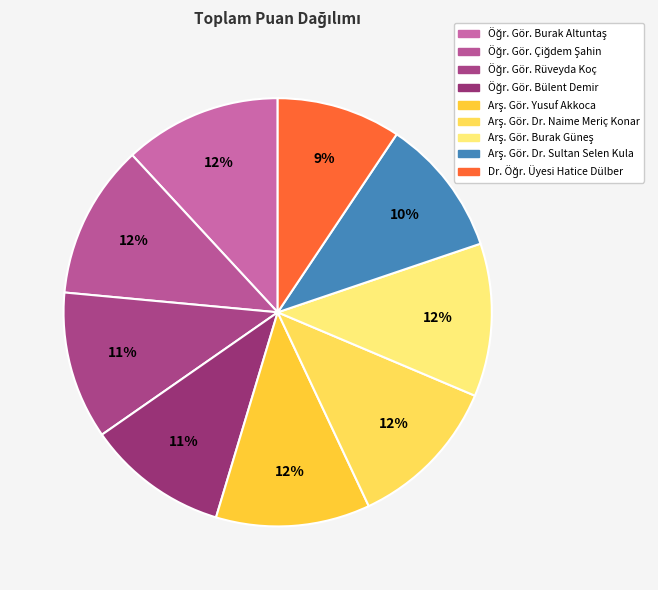

How many slices are in this pie chart?

9